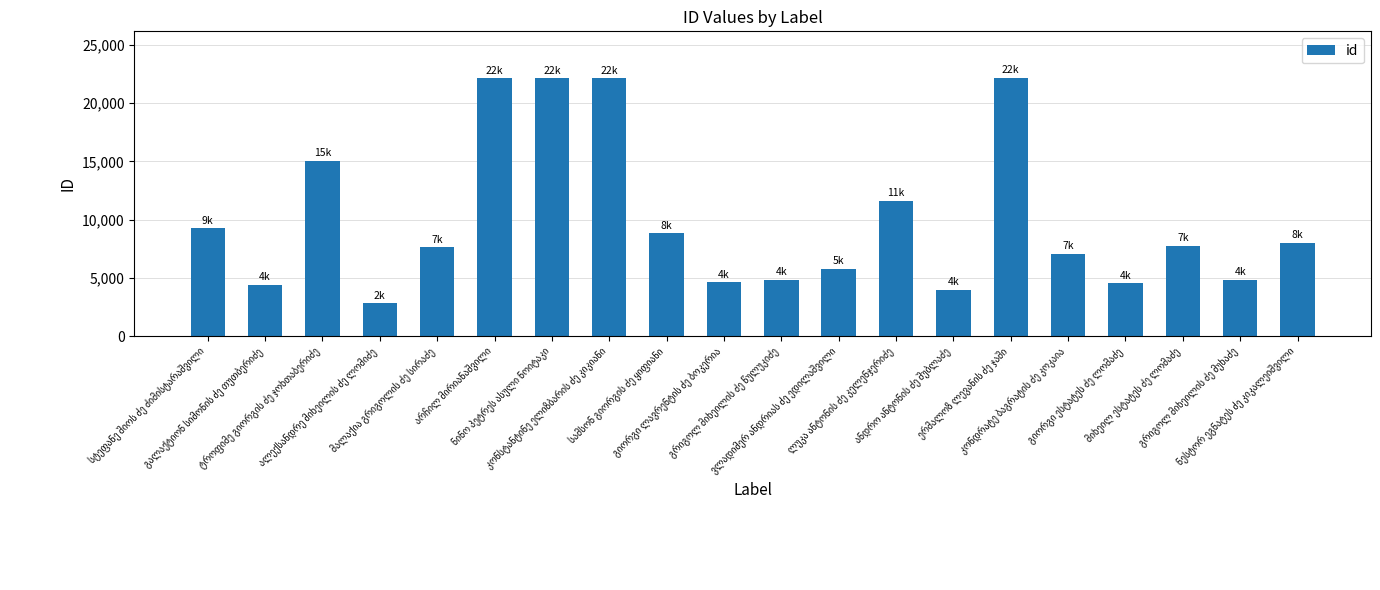

What is the difference between the maximum and minimum values?

19343